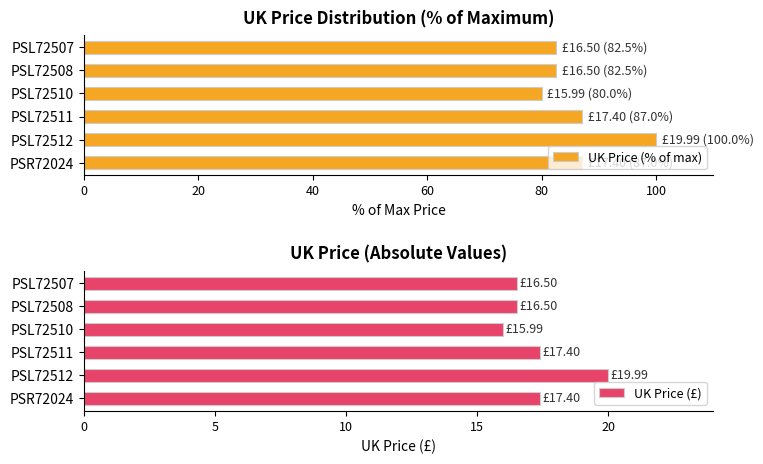

Between 20 and 60, which series saw the biggest shift?

UK Price (% of max)